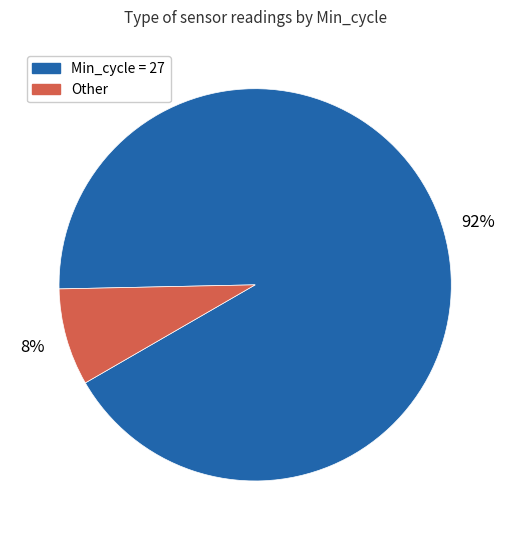

How many slices are in this pie chart?

2